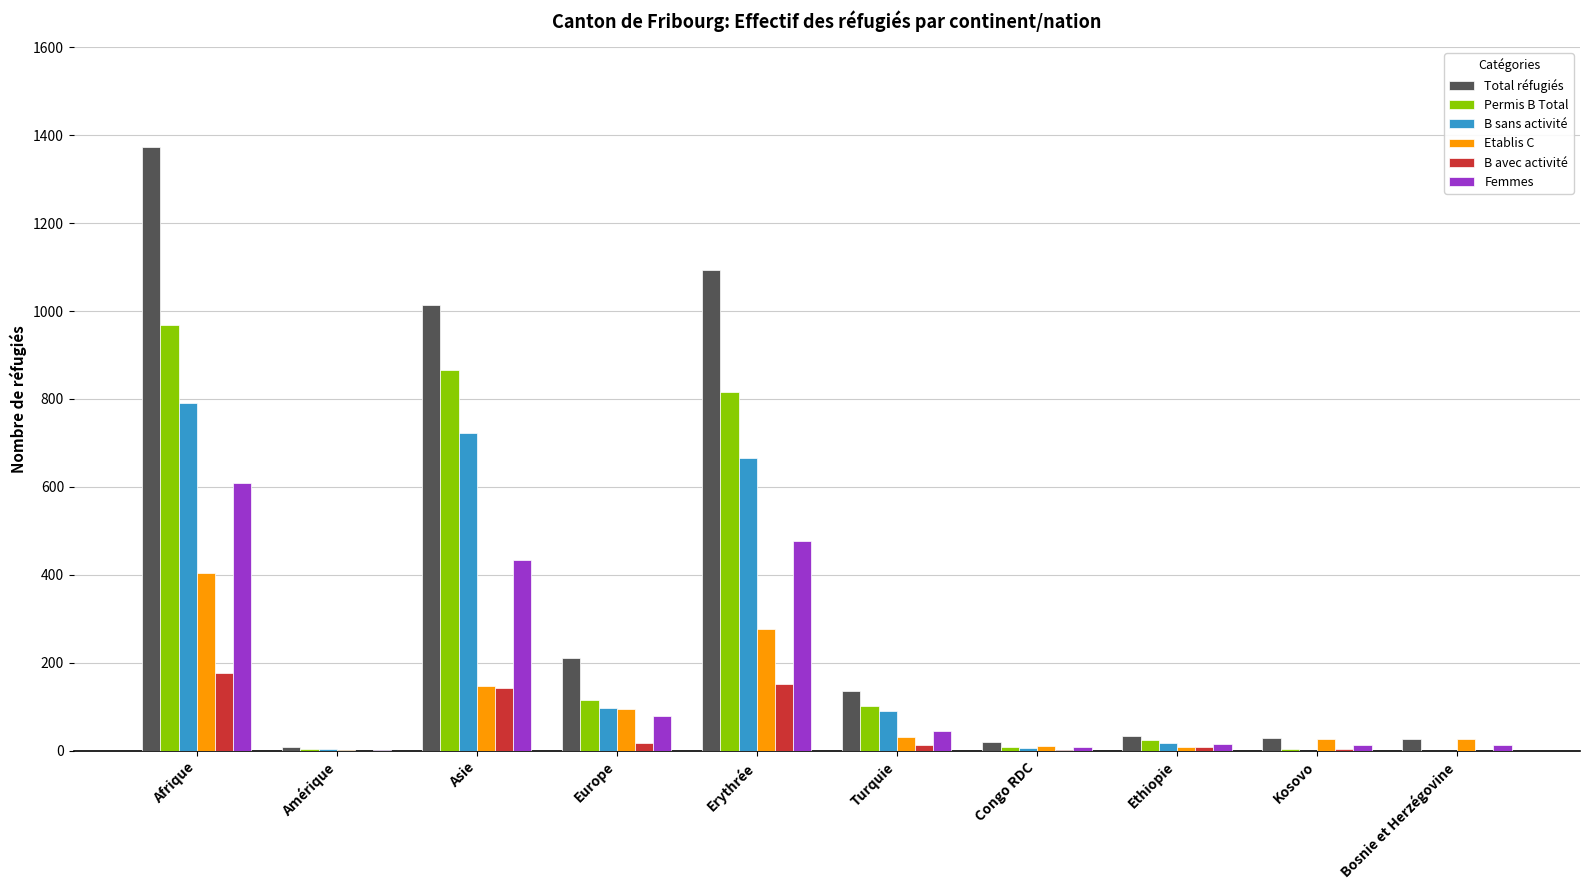

What is the maximum value for Etablis C?

404